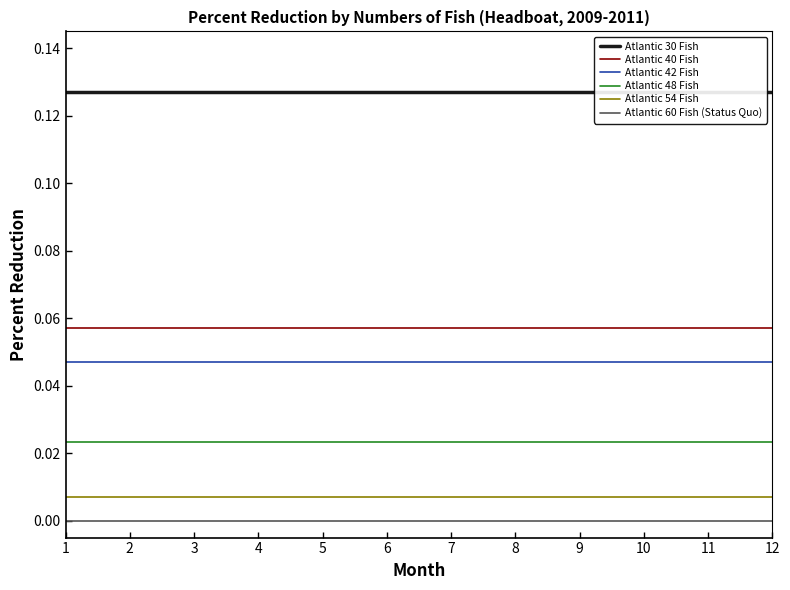

The Atlantic 42 Fish series shows 0.1 at 12. True or false?

False